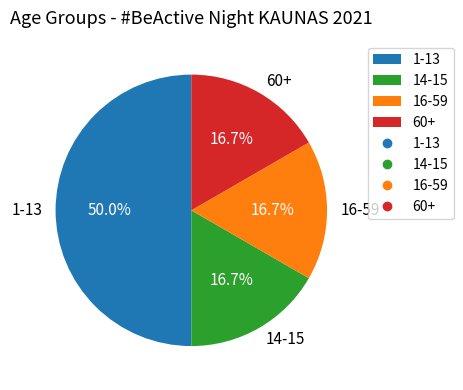

To the nearest percent, what is the combined percentage of 60+ and 14-15?

33%